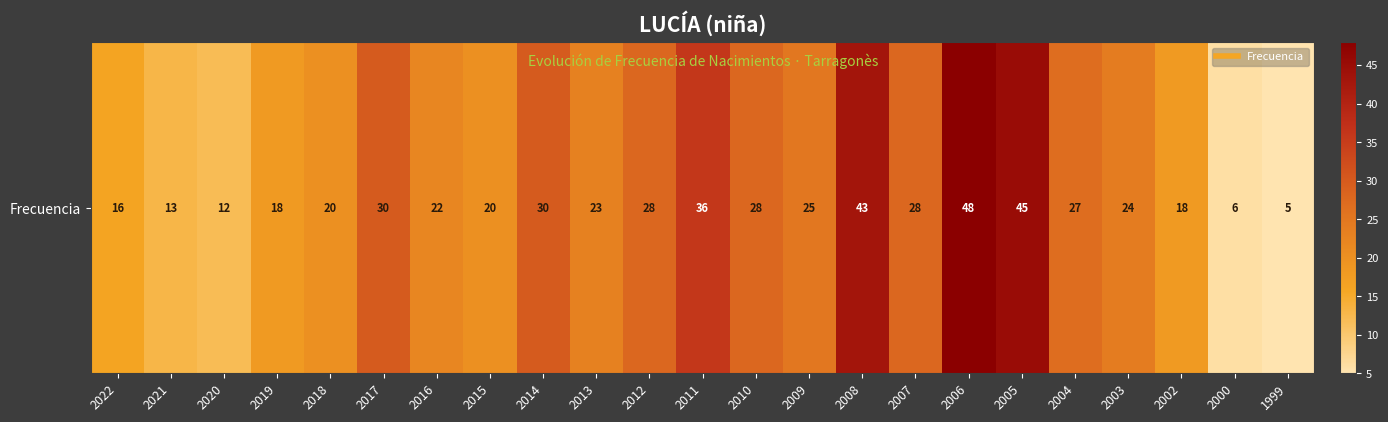

The chart shows a value of 27 at 2004. True or false?

True